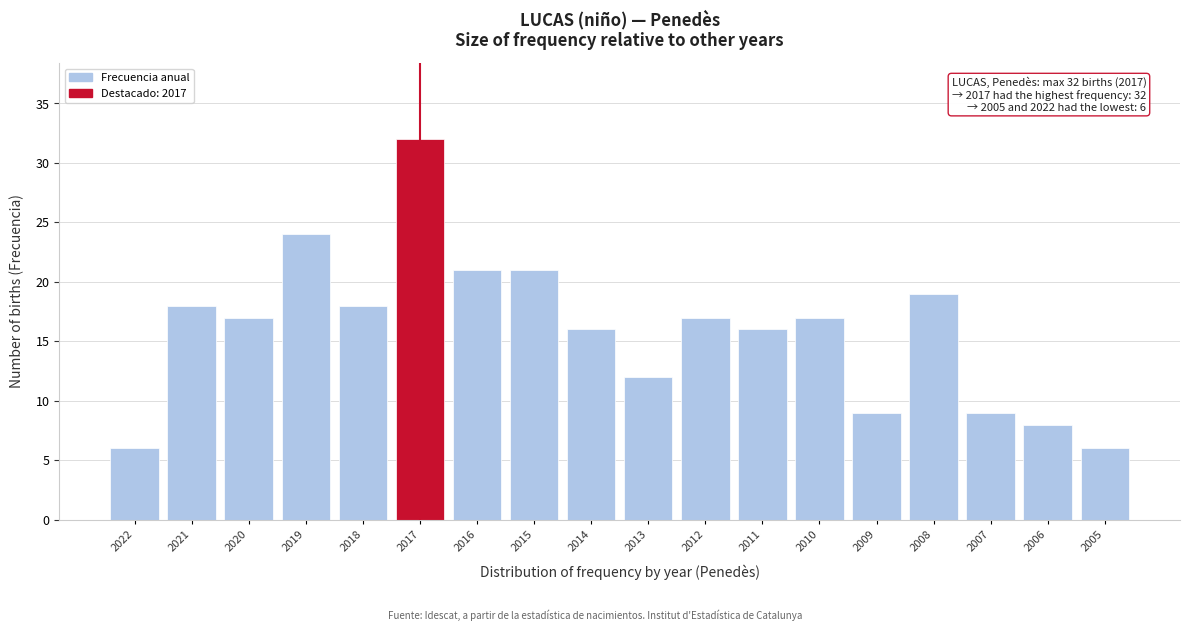

Reading right to left, what are all the values shown in this chart?

2005=6	2006=8	2007=9	2008=19	2009=9	2010=17	2011=16	2012=17	2013=12	2014=16	2015=21	2016=21	2017=32	2018=18	2019=24	2020=17	2021=18	2022=6